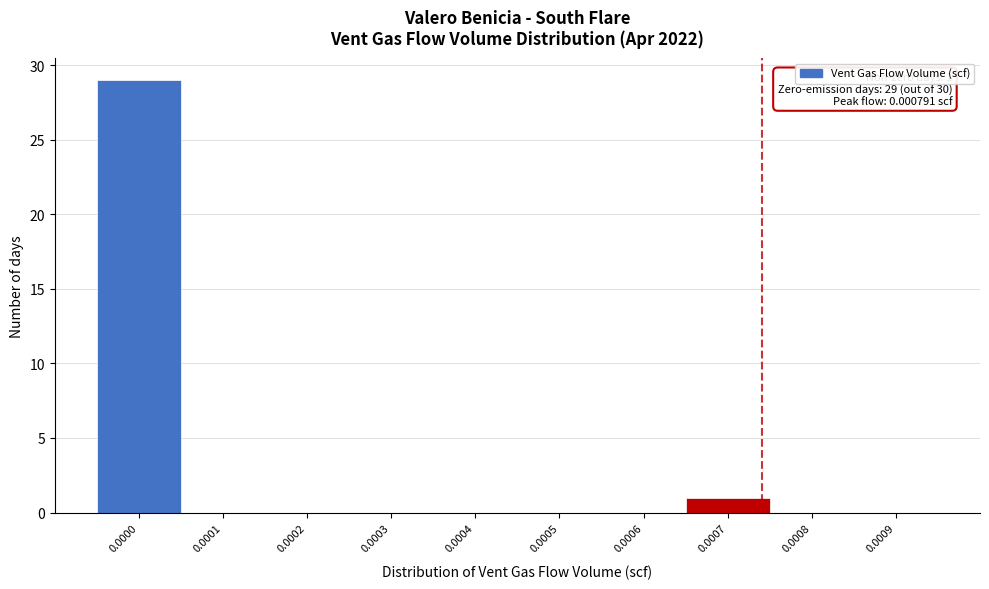

Reading left to right, transcribe all the data shown in this chart.

0.0000=29	0.0001=0	0.0002=0	0.0003=0	0.0004=0	0.0005=0	0.0006=0	0.0007=1	0.0008=0	0.0009=0